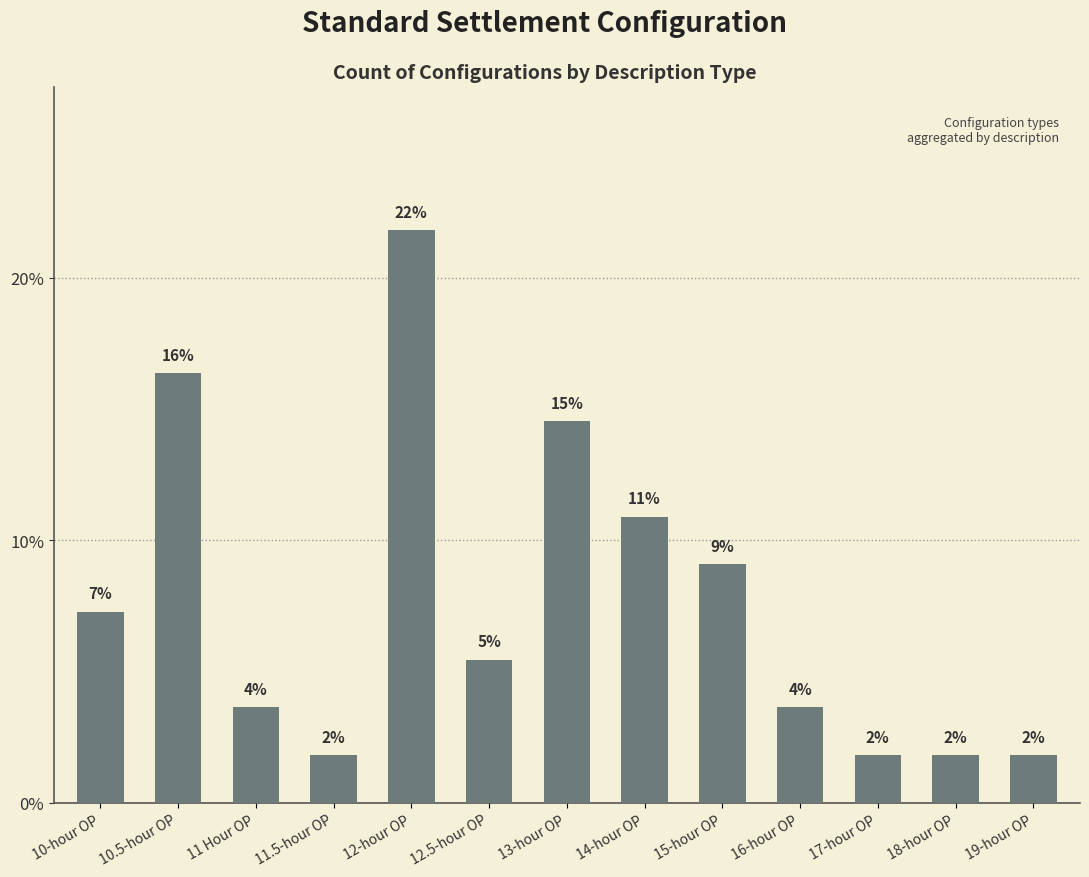

How many bars are there in total?

13